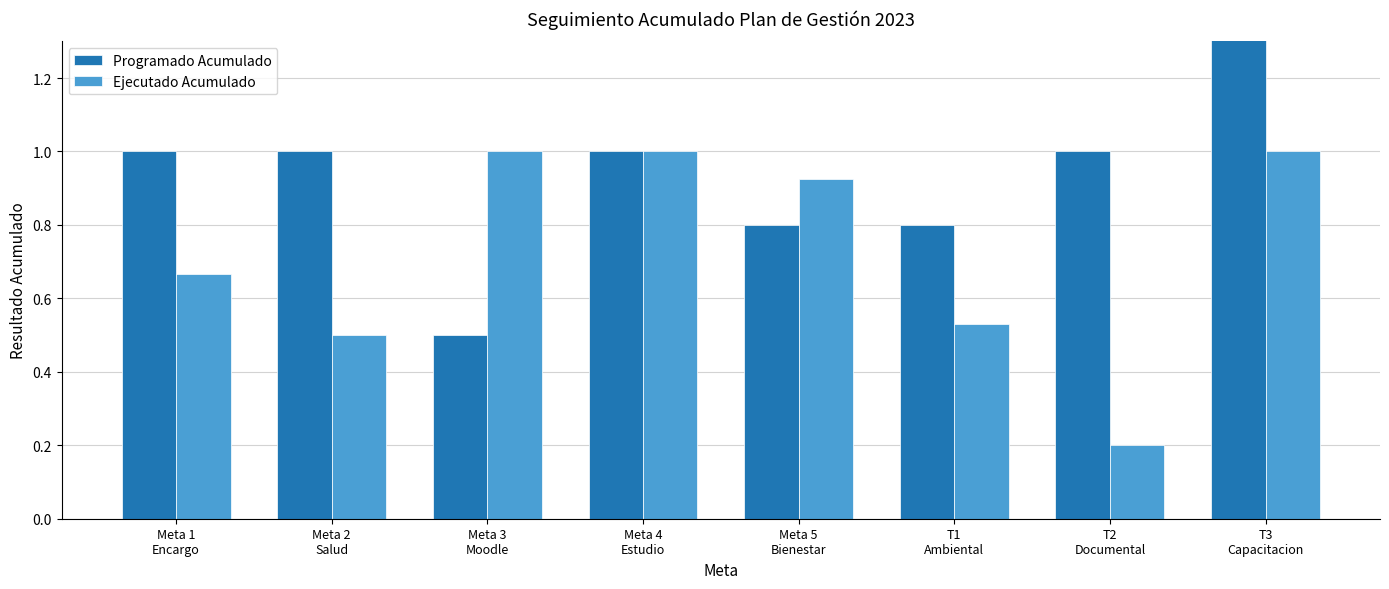

Is the value of Ejecutado Acumulado at Meta 4
Estudio greater than the value of Programado Acumulado at T3
Capacitacion?

No